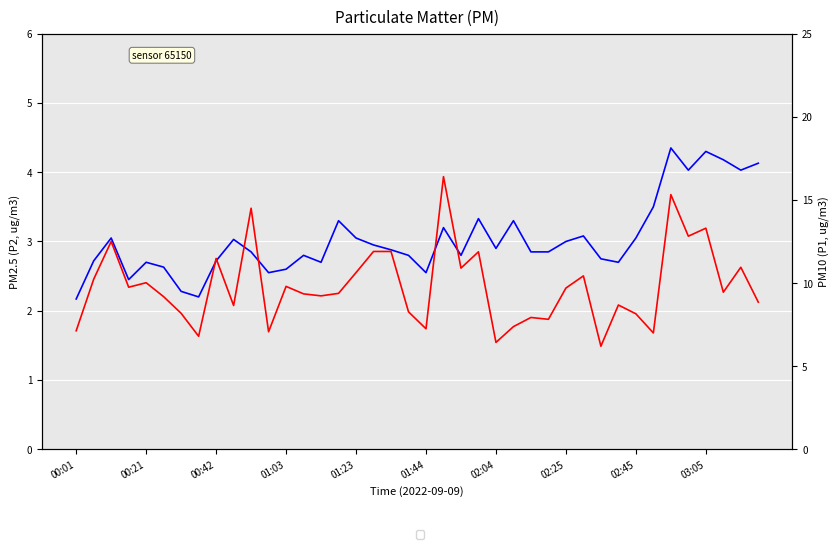

Which category has the lowest value in the P2 series?

00:01